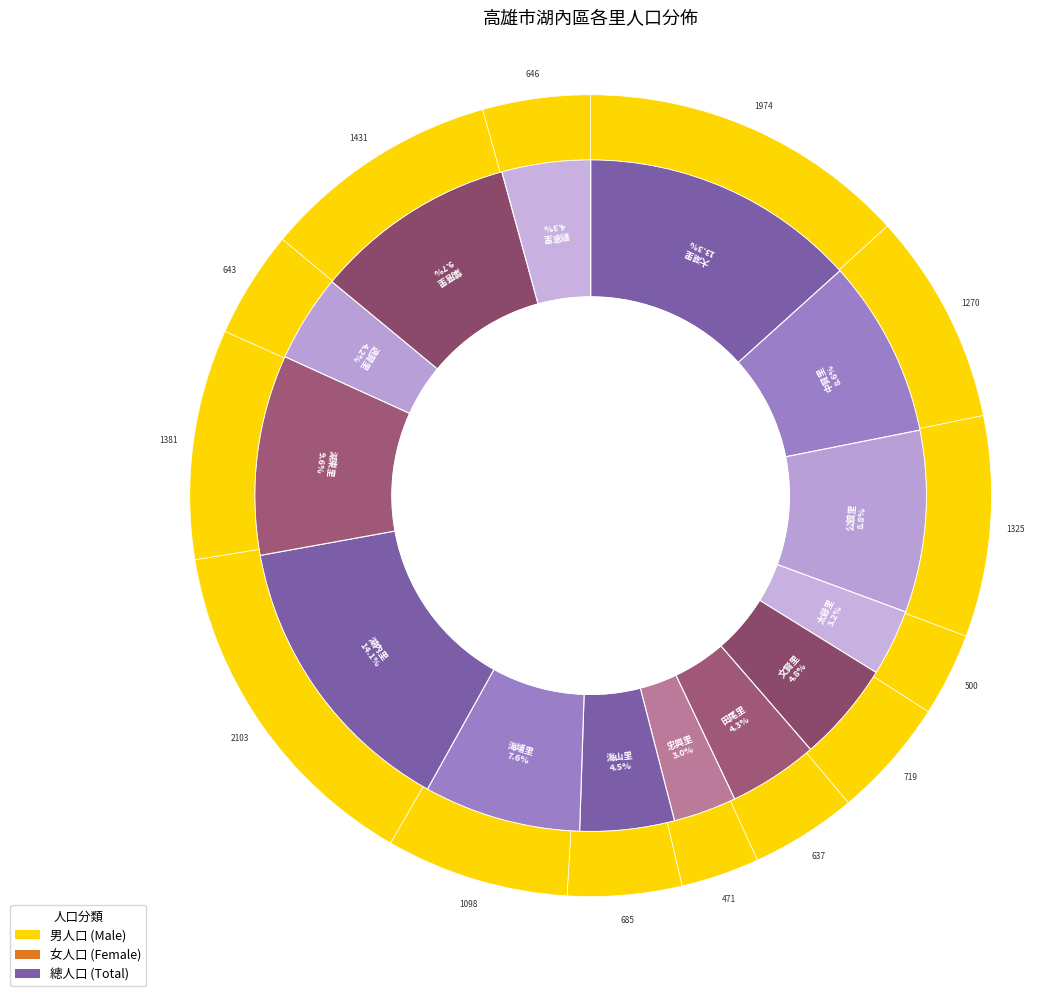

Is it true that 湖內里 is 14% of the pie?

True